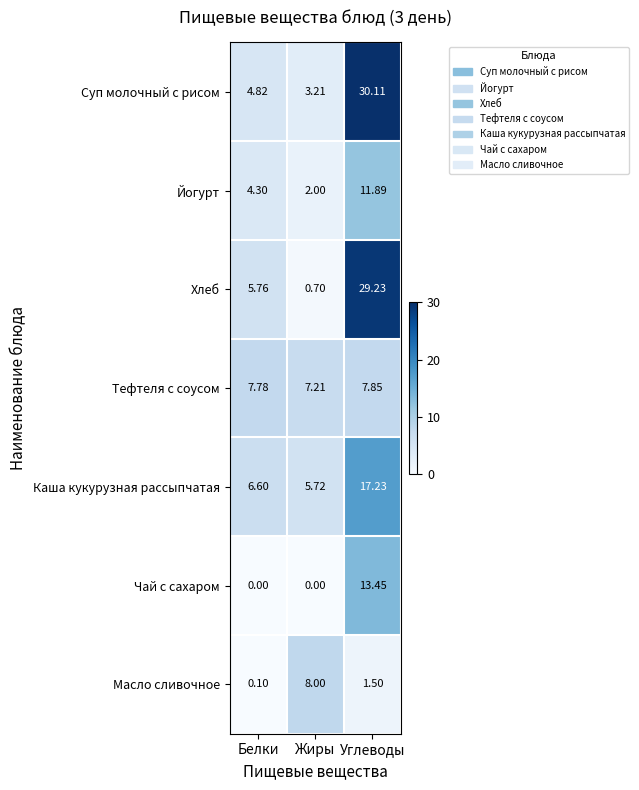

Is the value of Хлеб at Углеводы greater than the value of Суп молочный с рисом at Белки?

Yes